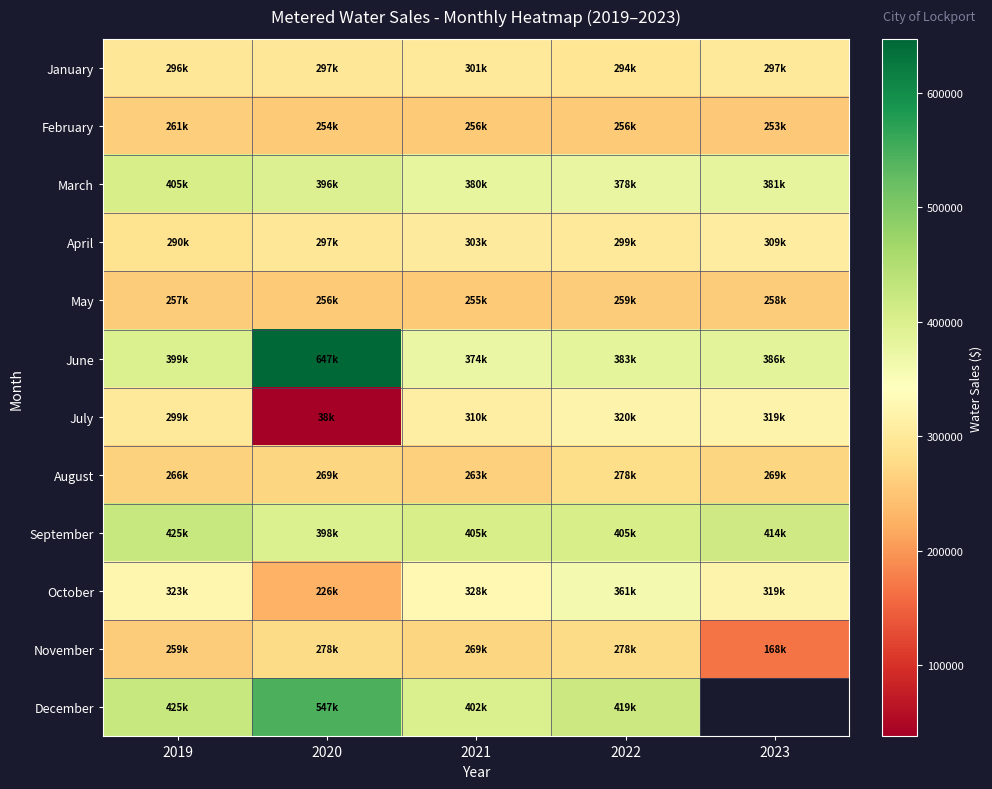

At 2021, list the series in order from smallest to largest.

May, February, August, November, January, April, July, October, June, March, December, September